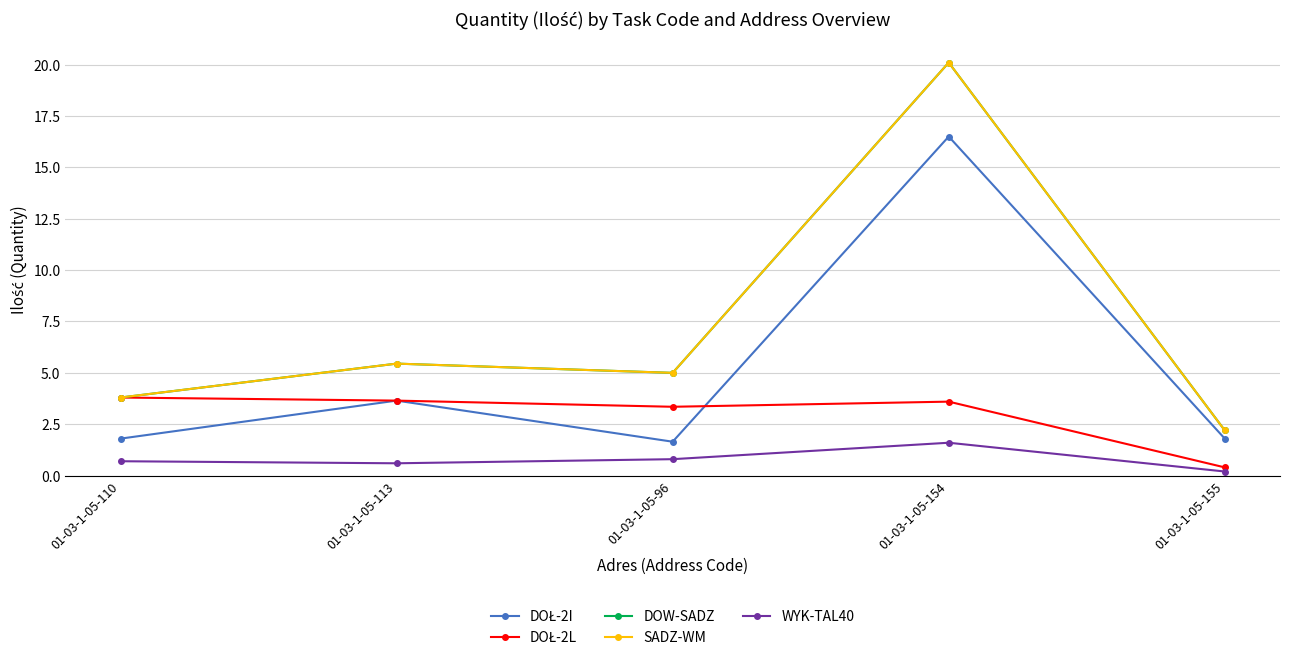

At which label is WYK-TAL40 closest to 0?

01-03-1-05-155